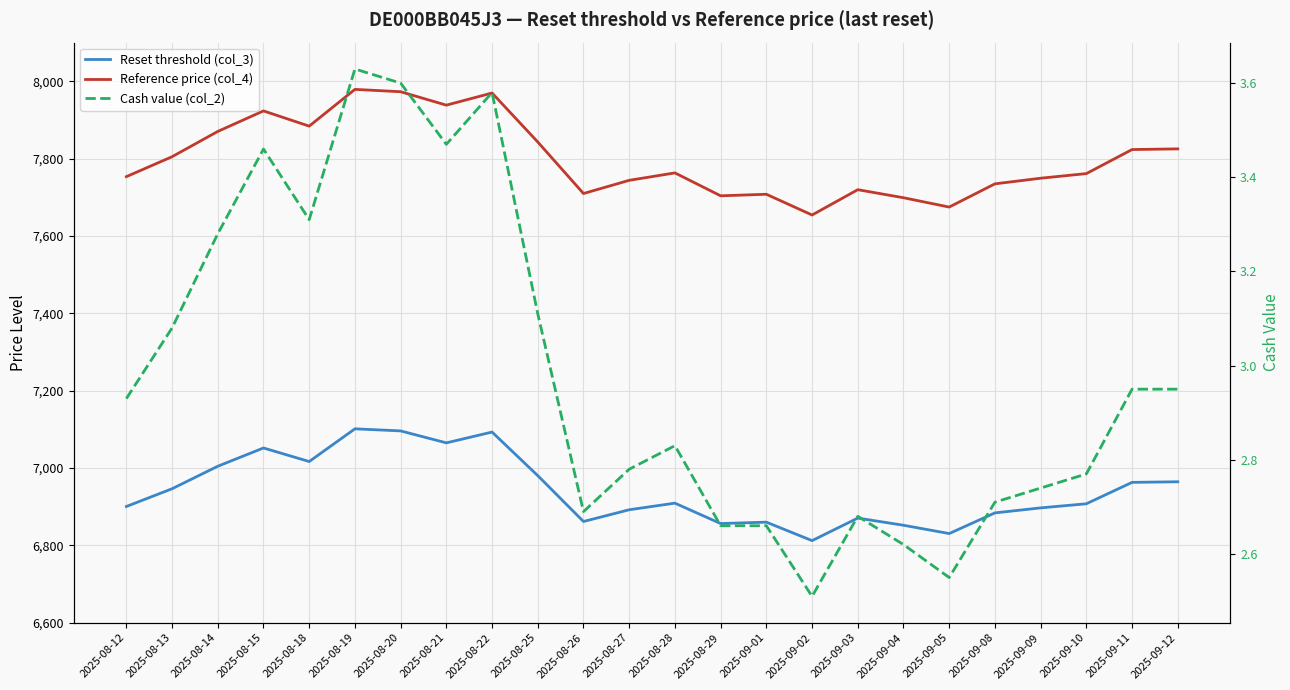

At which category does Cash value (col_2) reach its first local peak?

2025-08-15